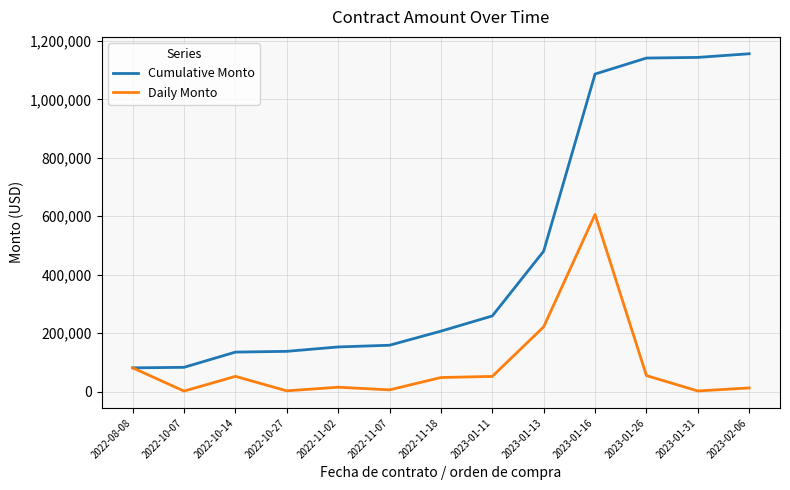

At which category is the sum across all series the highest?

2023-01-16